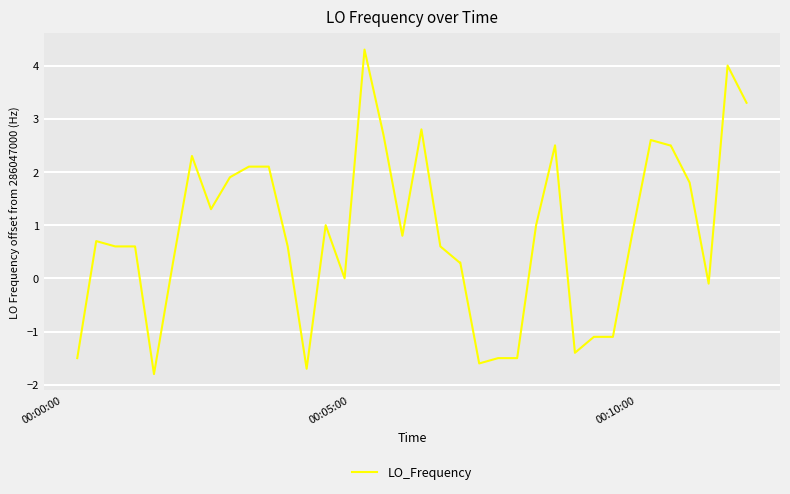

What is the sum of all values?

35.7